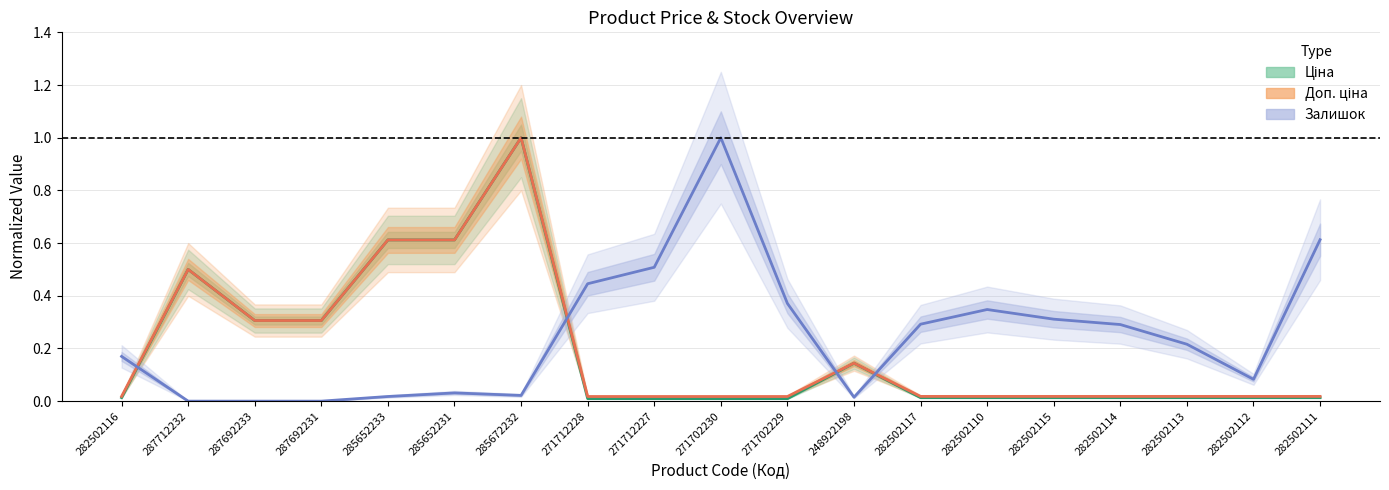

Is it true that Доп. ціна equals 0.0 at 282502117?

False